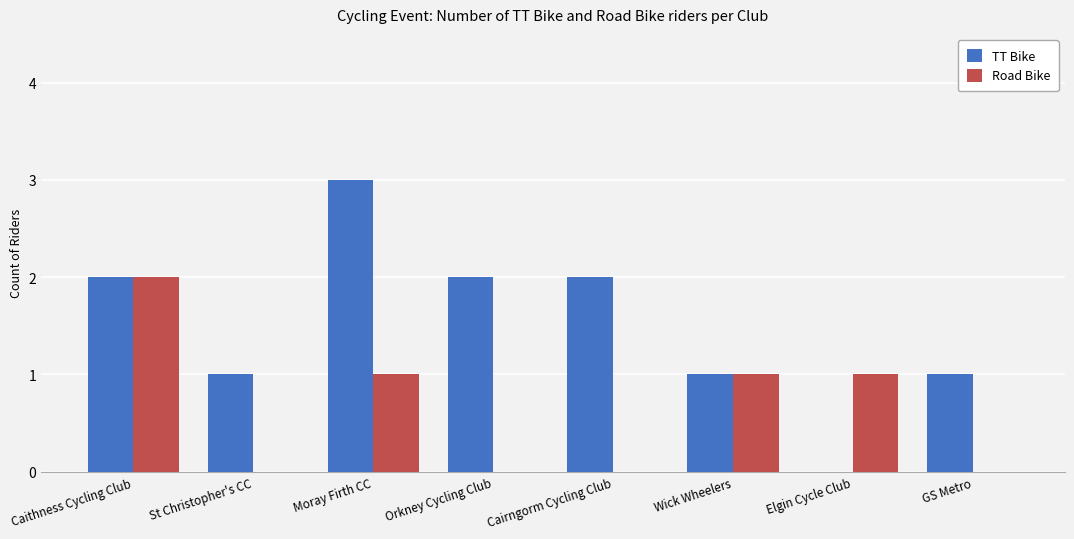

What are all the series names shown in the legend?

TT Bike, Road Bike